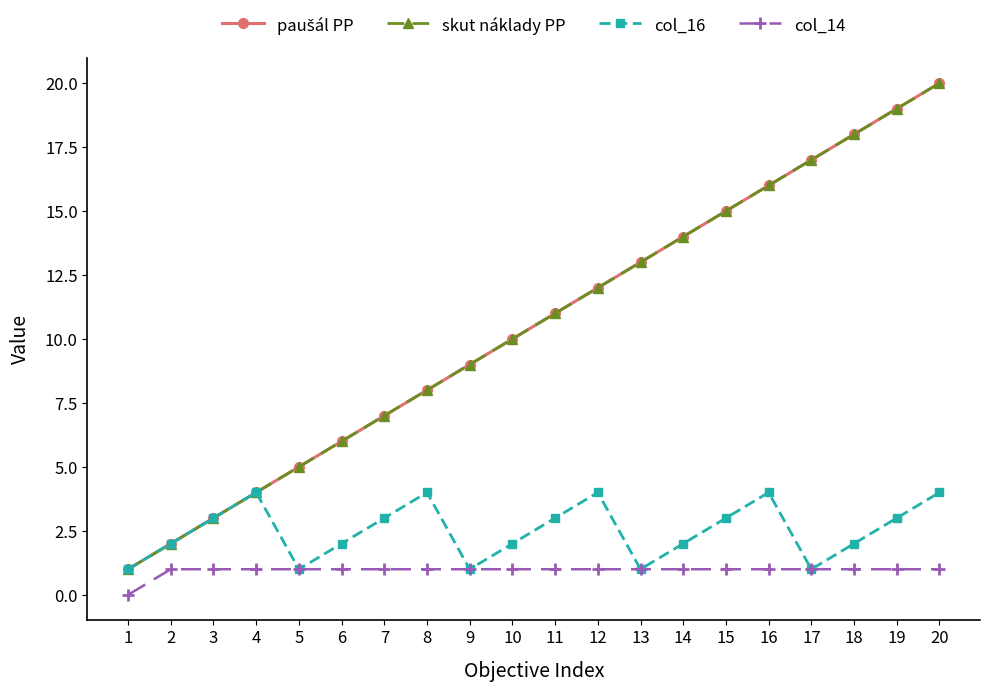

What is the difference between the highest and lowest values at 2?

1